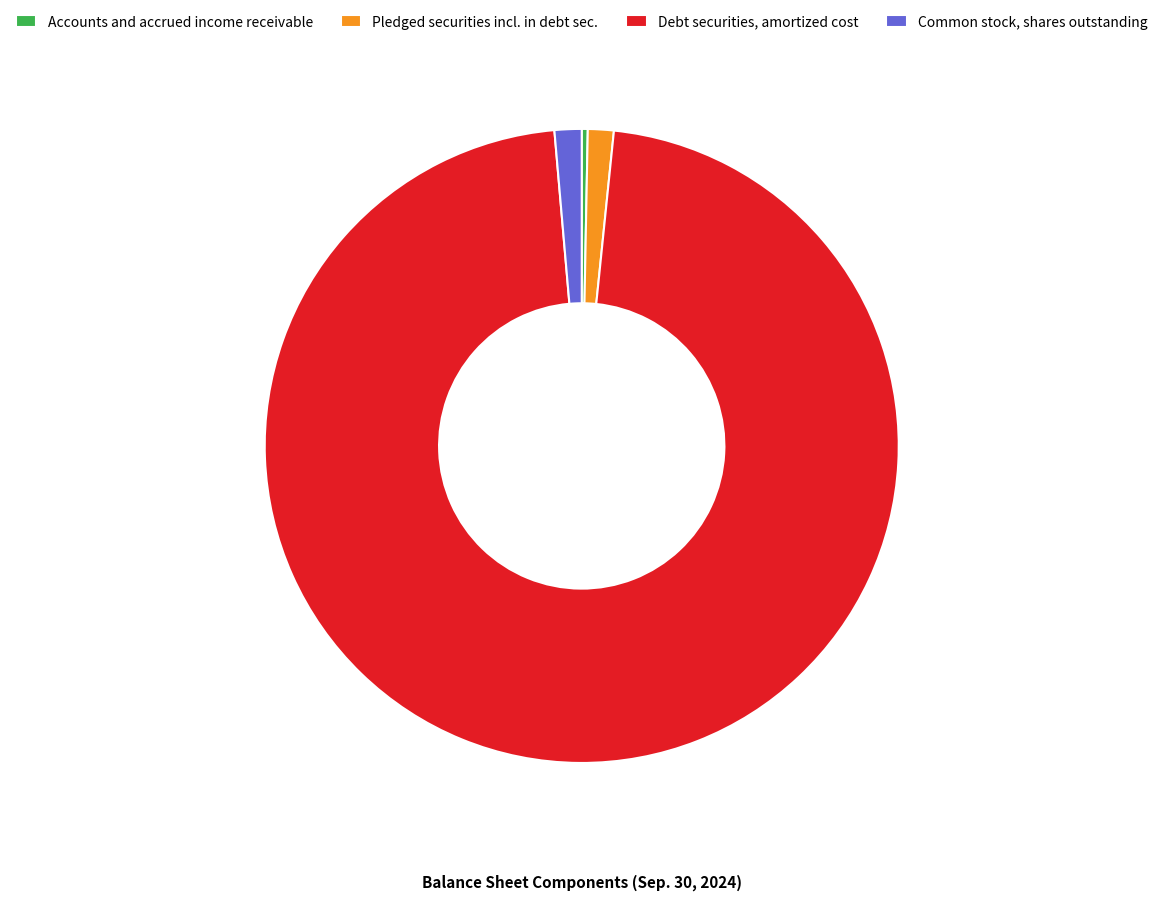

What is the majority slice?

Debt securities, amortized cost